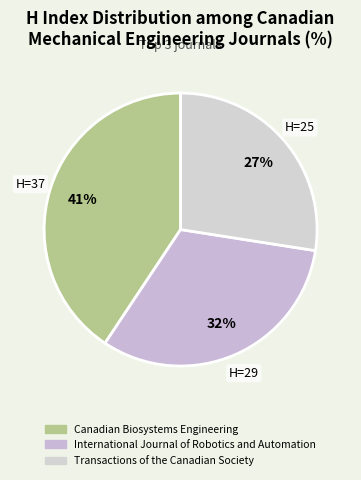

Which category has the biggest portion of the pie?

Canadian Biosystems Engineering